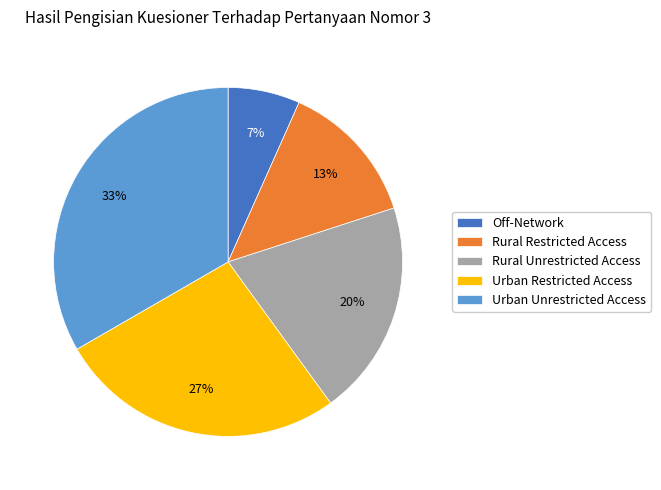

True or false: Rural Unrestricted Access accounts for 20% of the total.

True